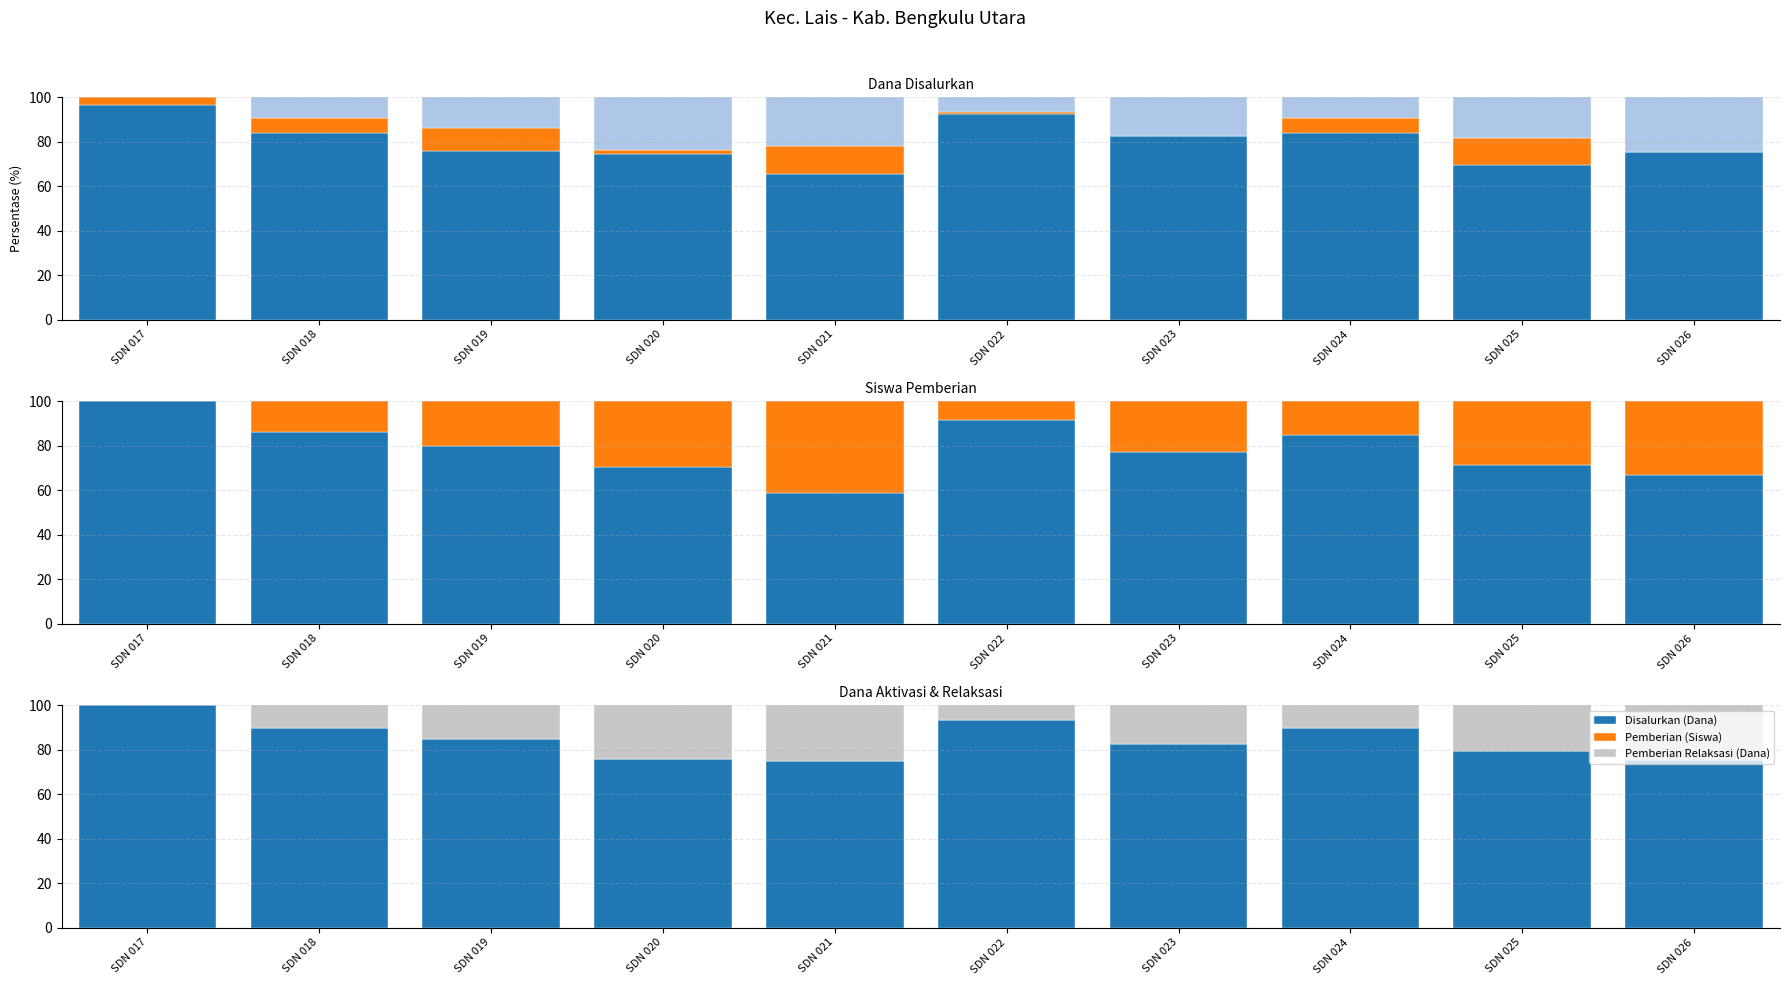

What is the average value of the Pemberian Relaksasi (Dana) series?

15.4